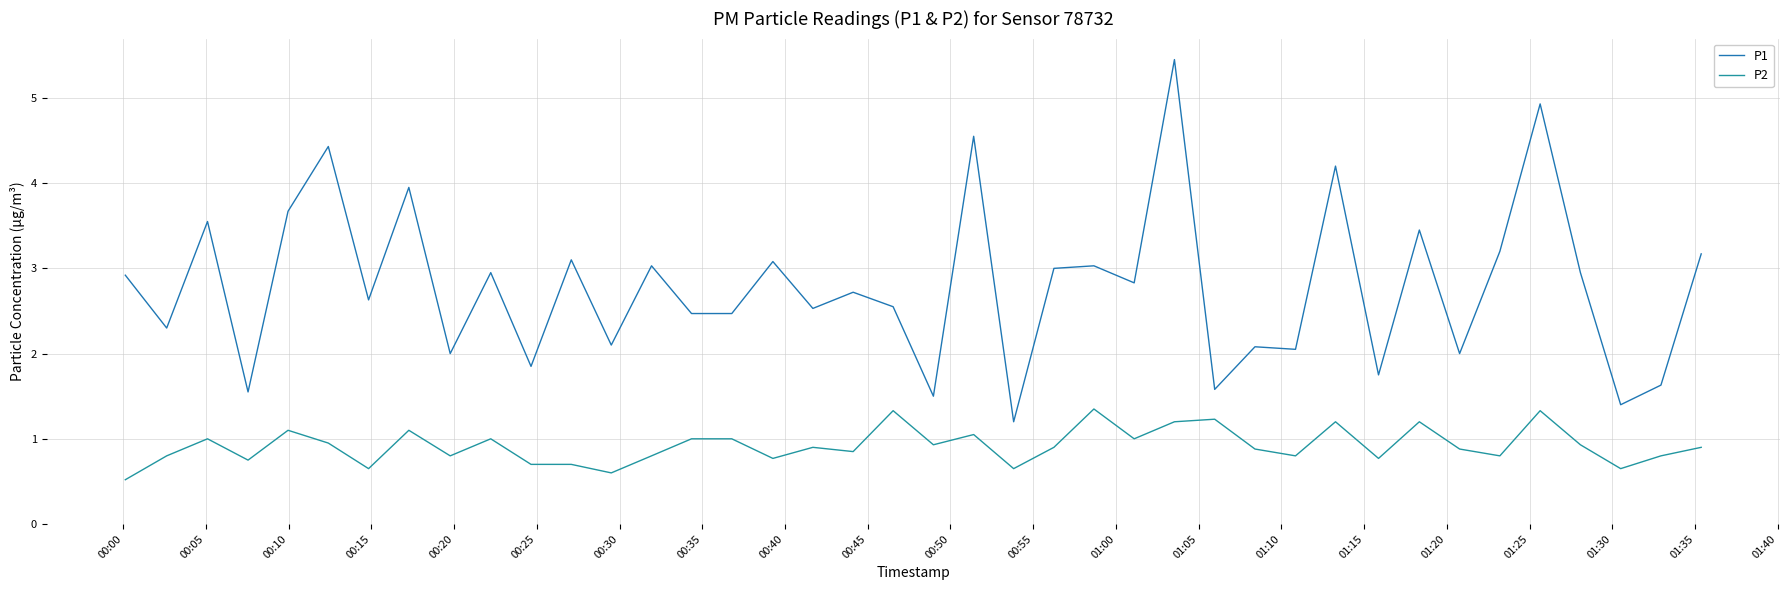

Does the chart have visible grid lines?

Yes